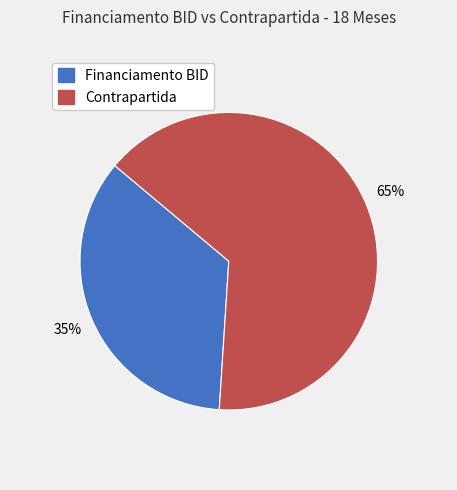

To the nearest percent, what is the average slice percentage?

50%